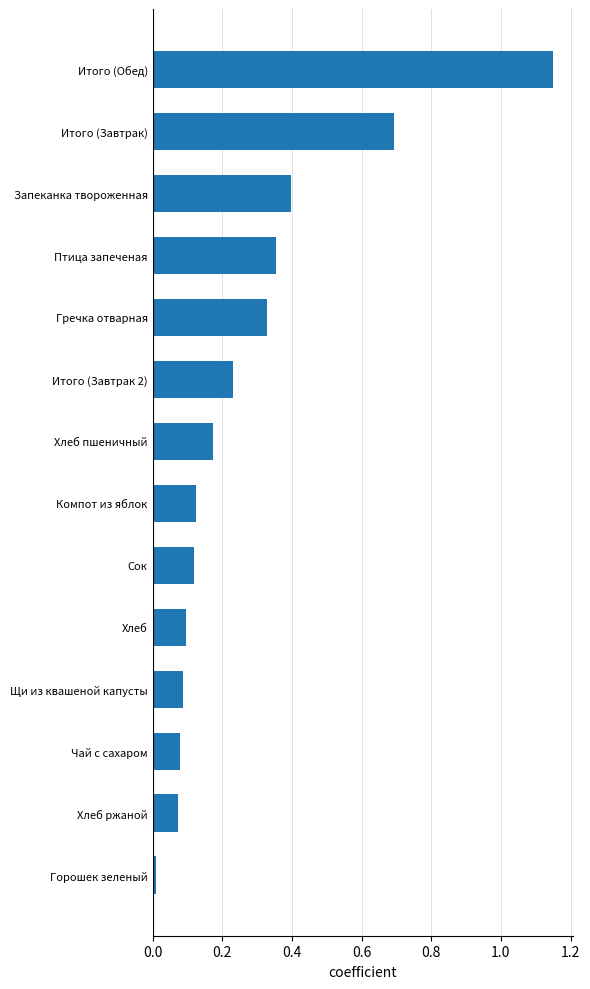

Which category has the highest value across all series?

Итого (Обед)